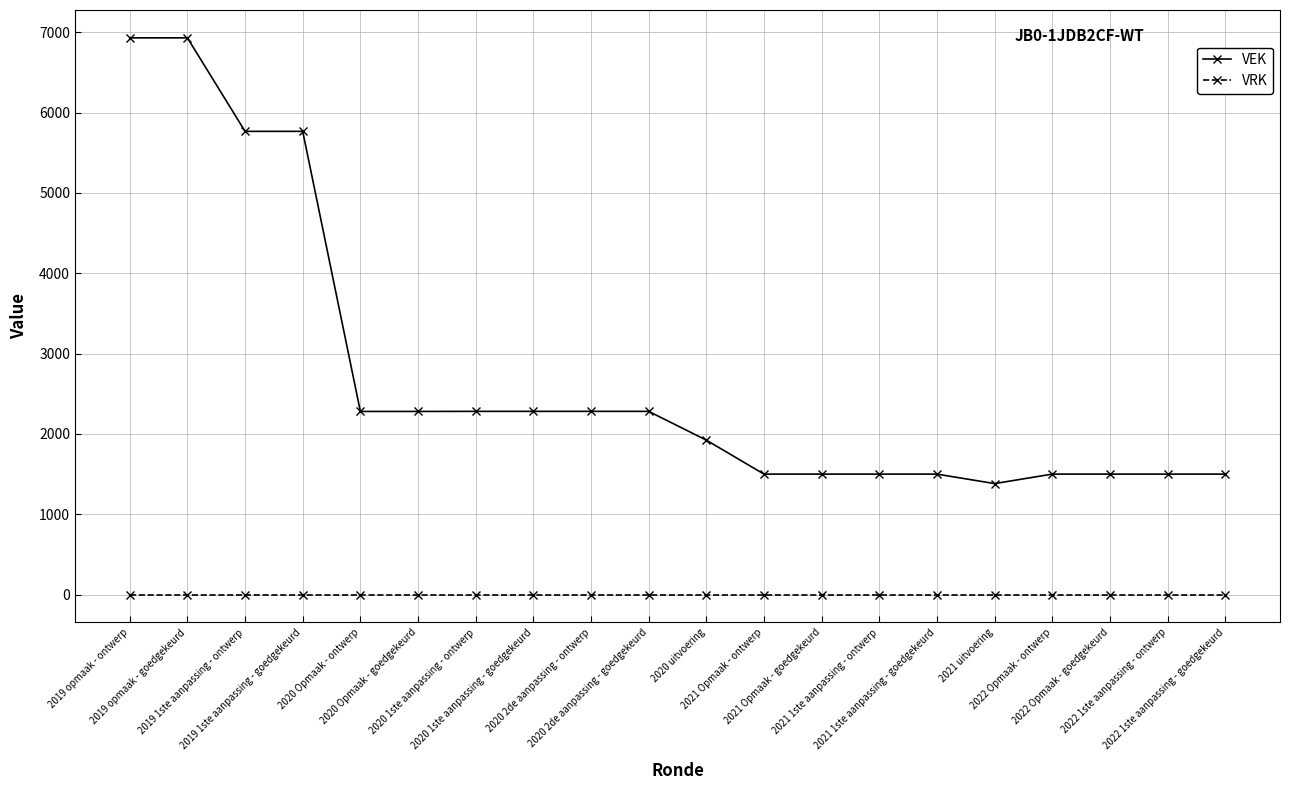

Rank the series by their maximum value, from highest to lowest.

VEK, VRK